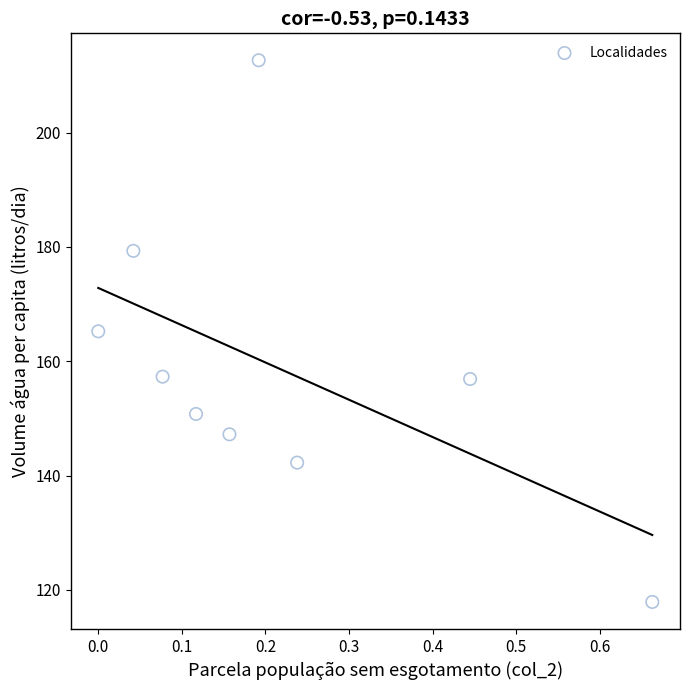

What is the range of Y values (max minus min)?

94.8